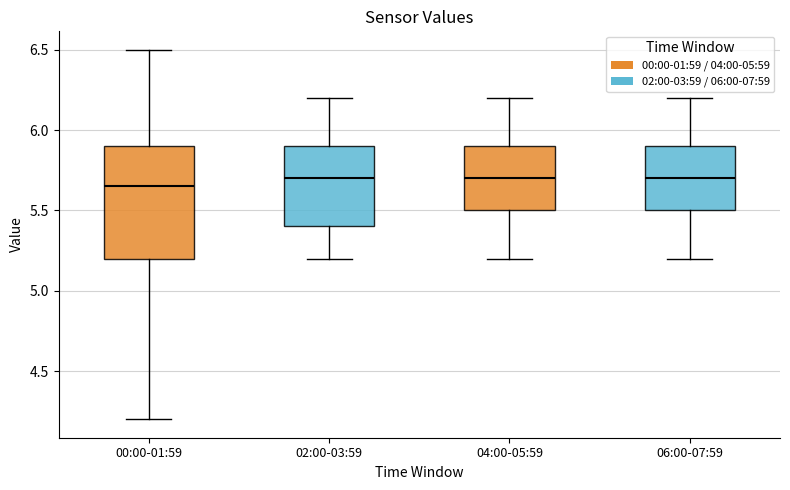

Comparing the boxes themselves (not the whiskers), which one is the tallest?

00:00-01:59